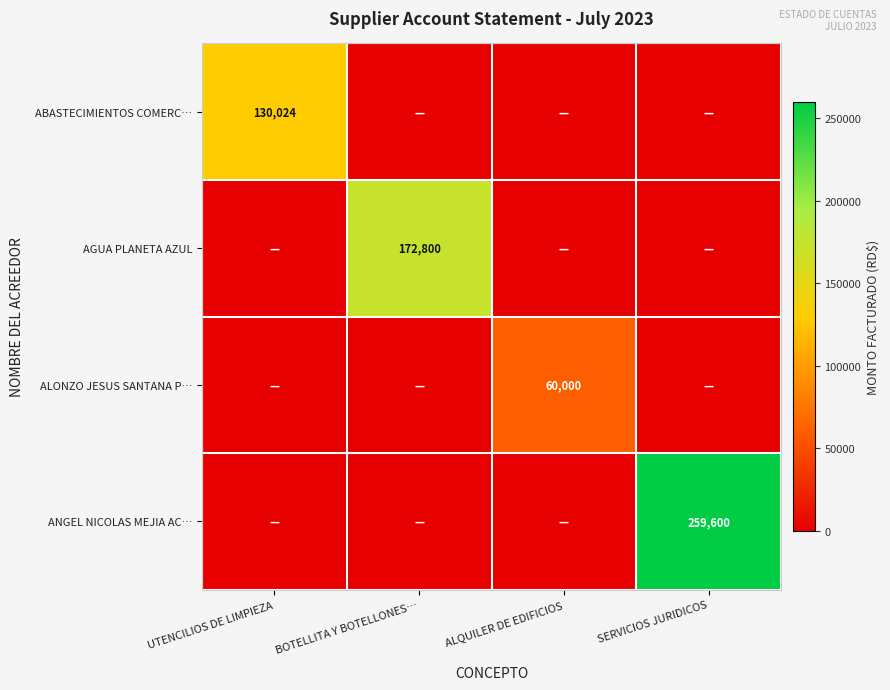

The value of ALONZO JESUS SANTANA P… at ALQUILER DE EDIFICIOS is 38752. True or false?

False